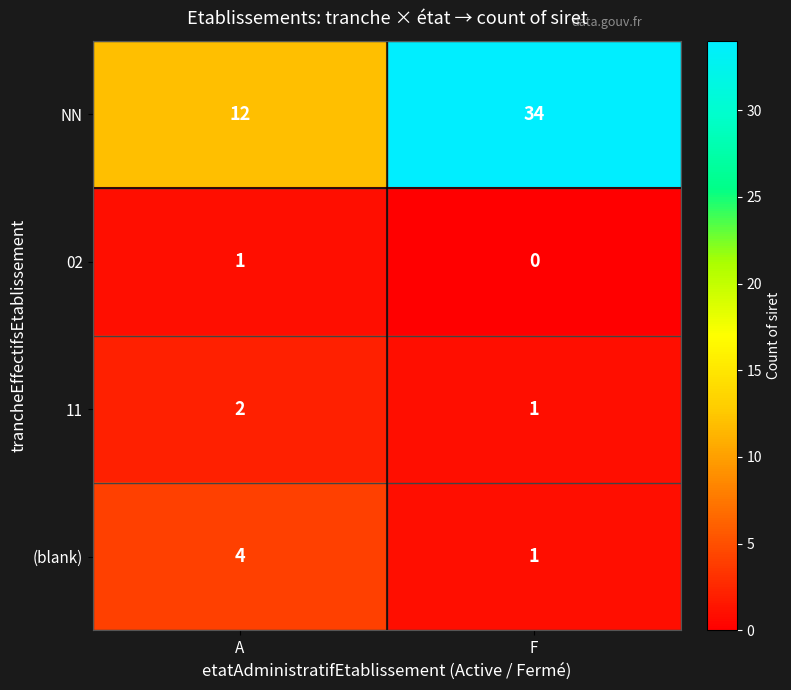

At which category is the sum across all series the highest?

F